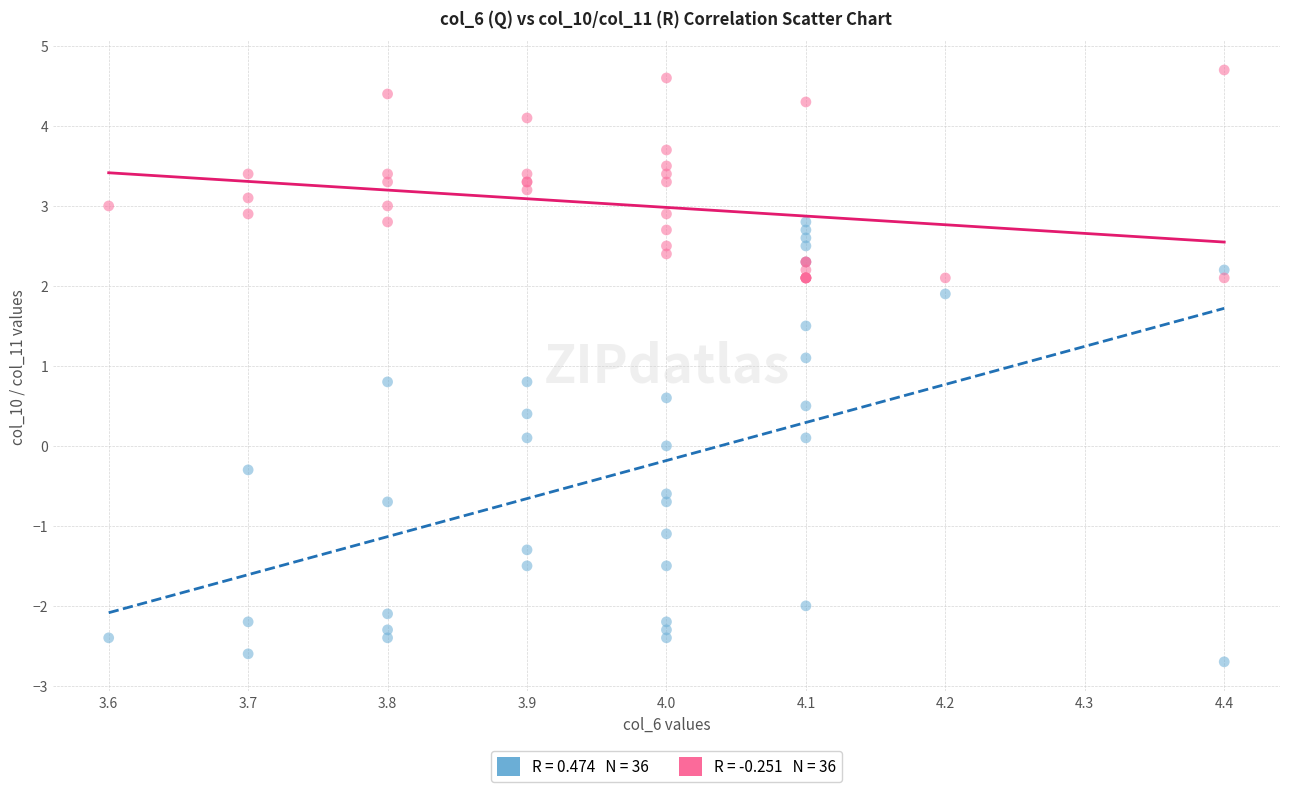

Across all series, what Y value is closest to 1?

1.1